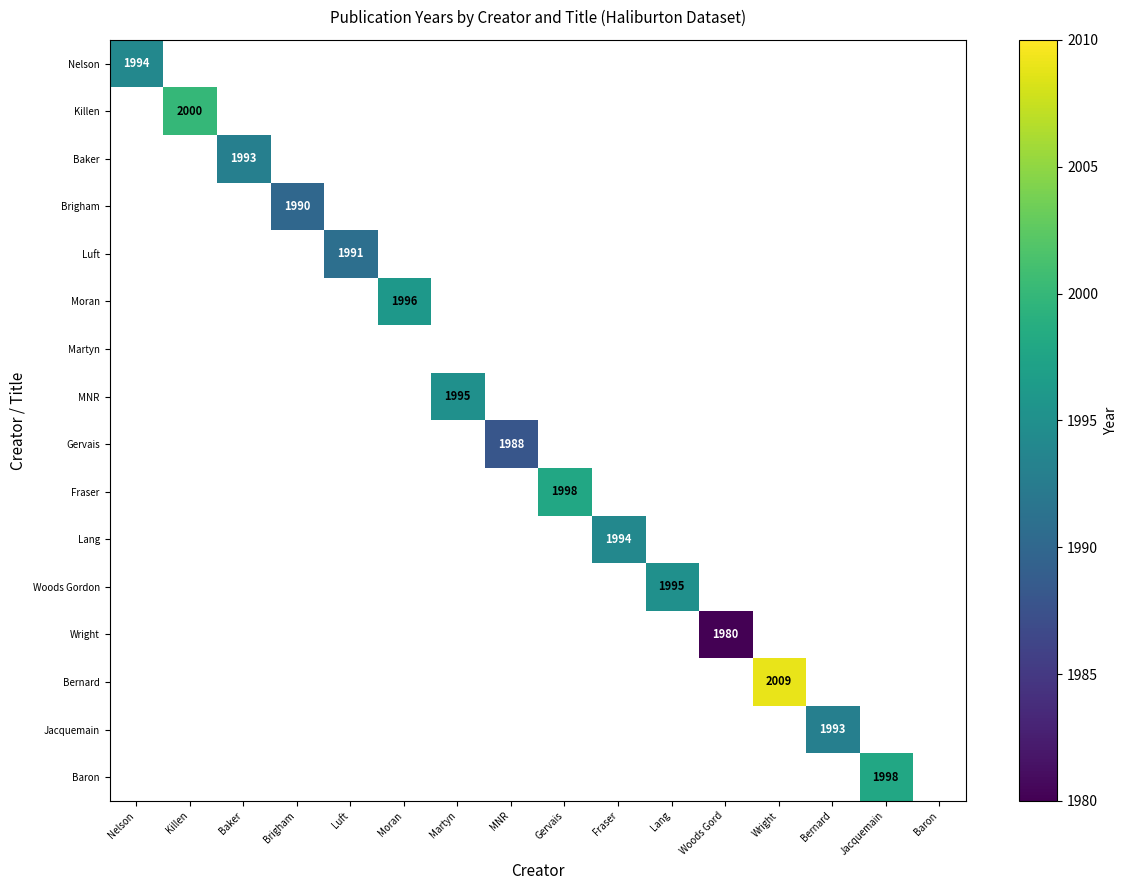

At how many categories does at least one series exceed 1987?

14